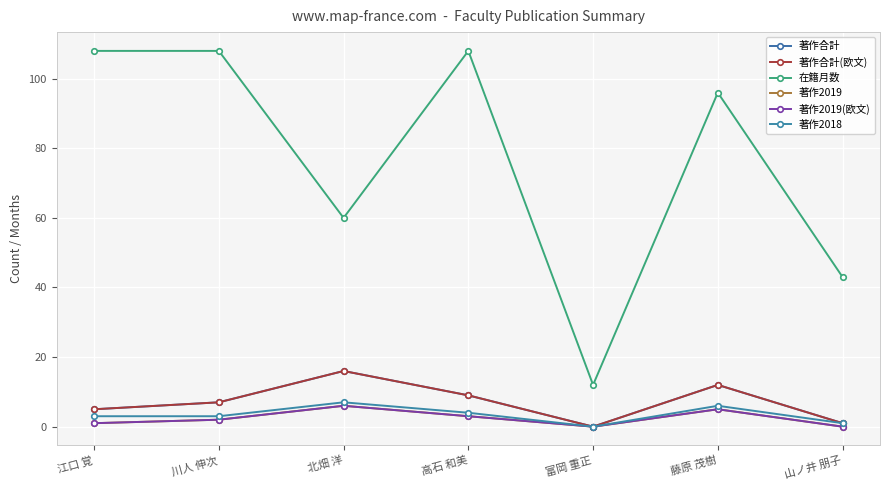

True or false: 著作2019 and 著作2018 intersect in this chart.

False